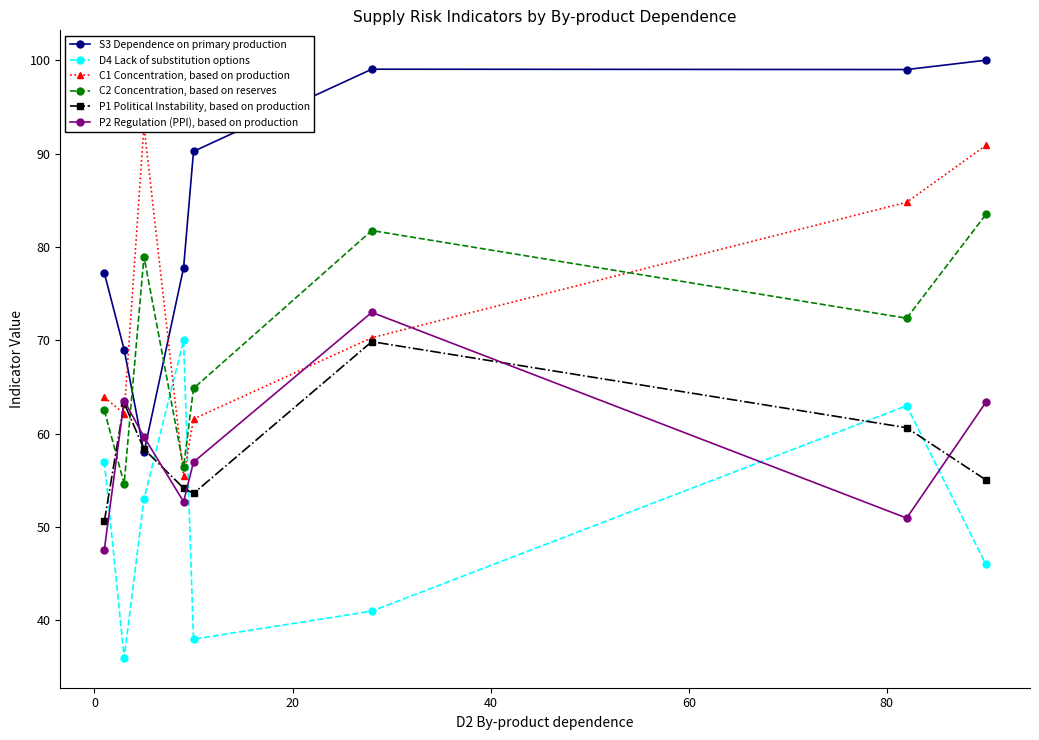

What is the value of the C2 Concentration, based on reserves point at the 1st from the left?

62.5